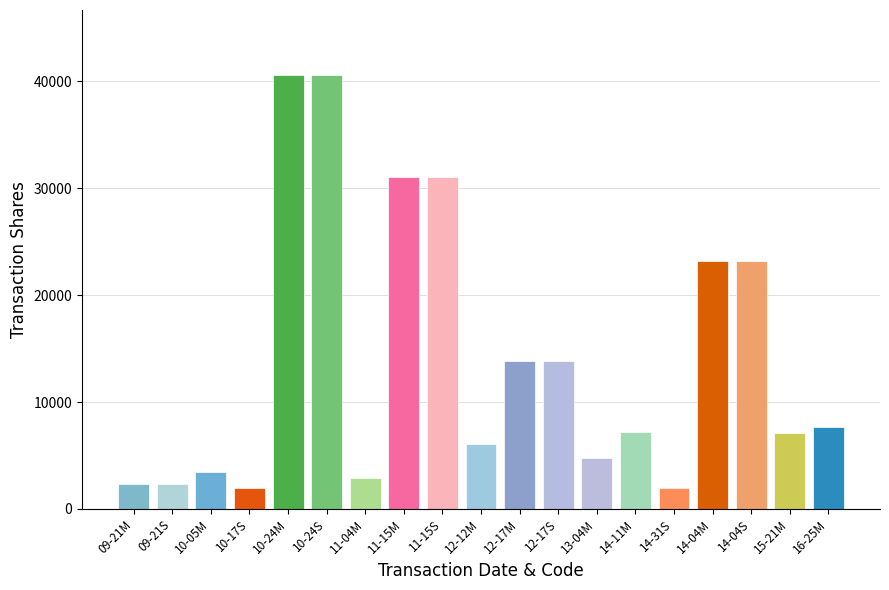

What is the maximum value shown in the chart?

40600